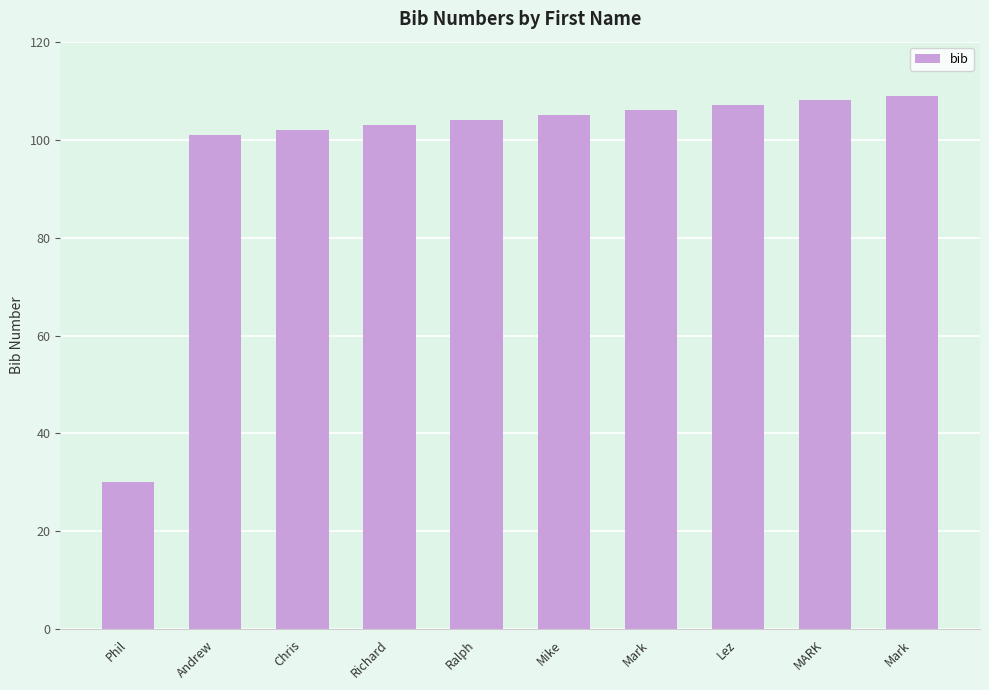

Reading right to left, what are all the values shown in this chart?

109	108	107	106	105	104	103	102	101	30